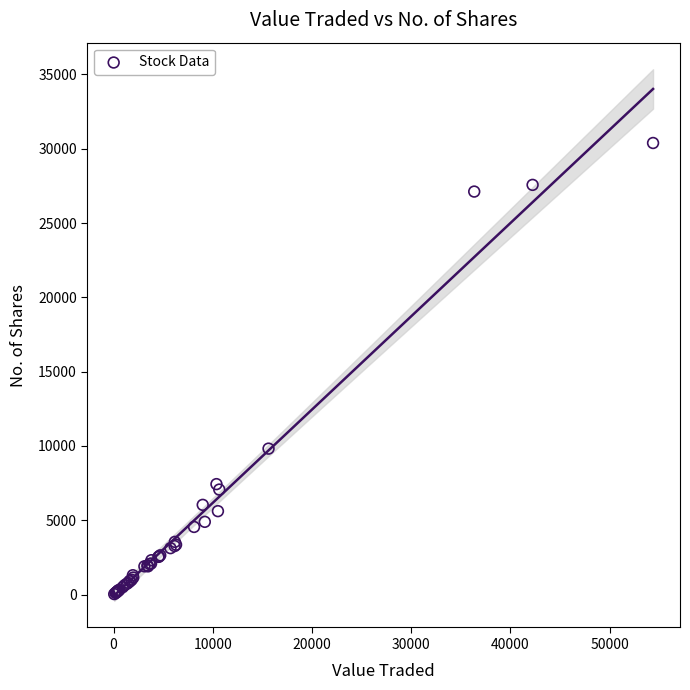

What Y value in the scatter plot is closest to 15210?

9823